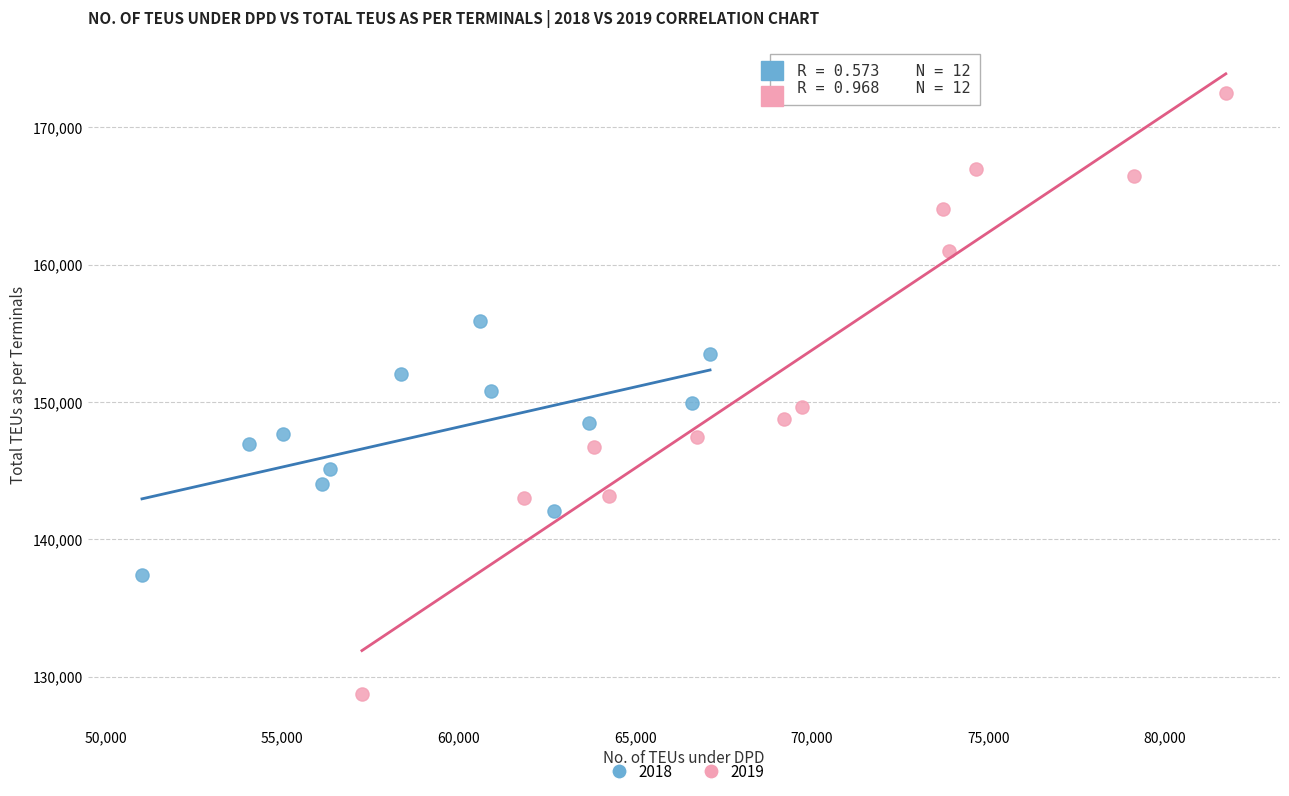

Which series reaches the minimum Y coordinate?

2019